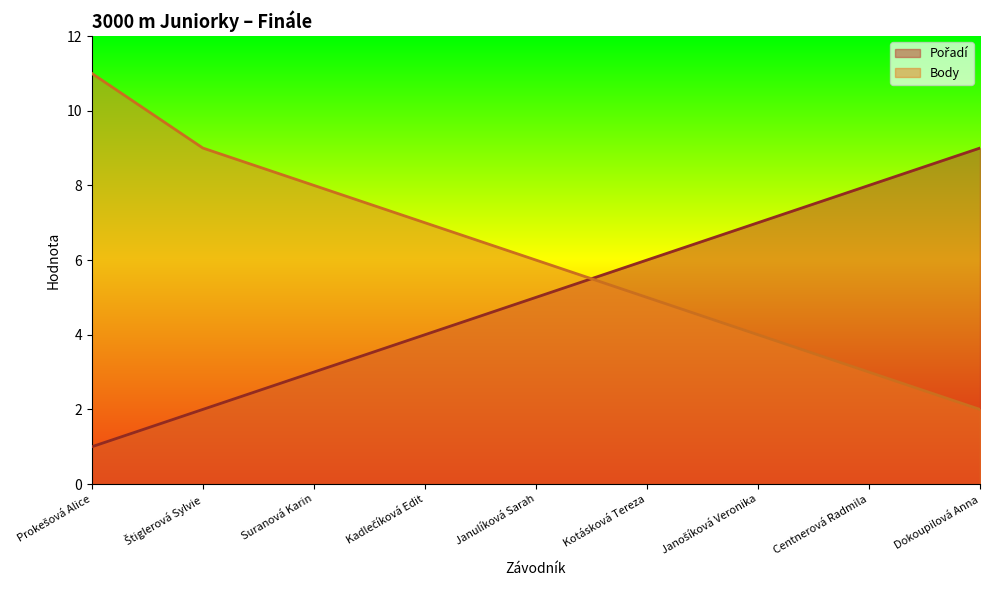

What are all the series names shown in the legend?

Pořadí, Body